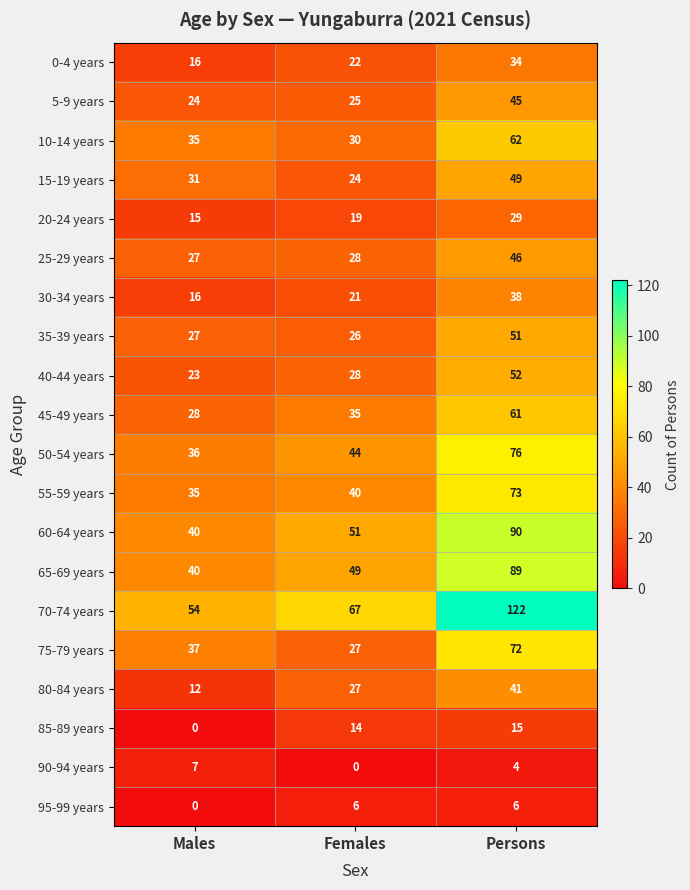

At how many categories does at least one series exceed 50?

3